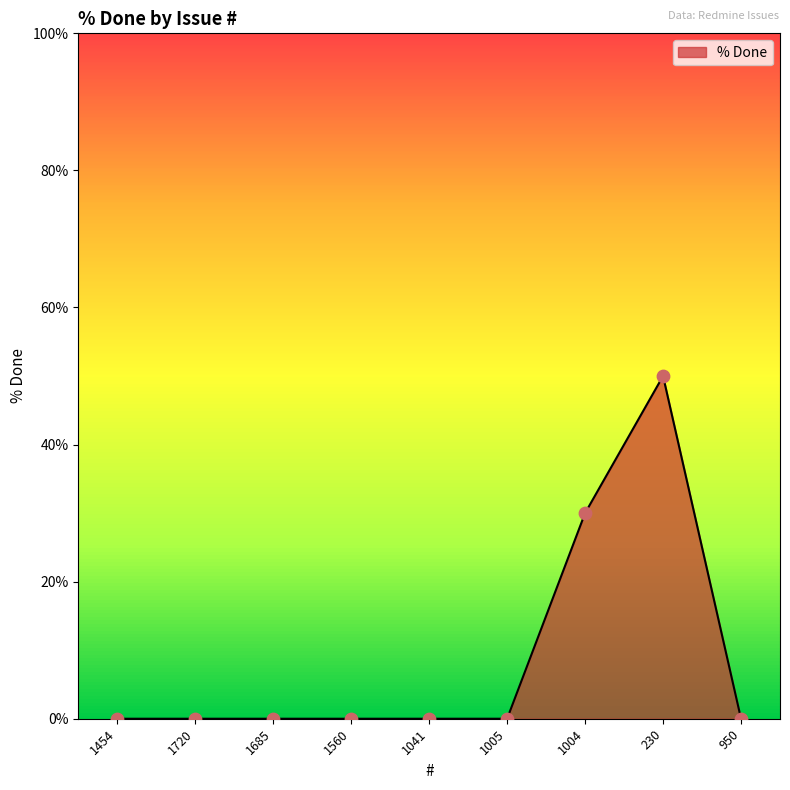

At which label is the value closest to 25?

1004